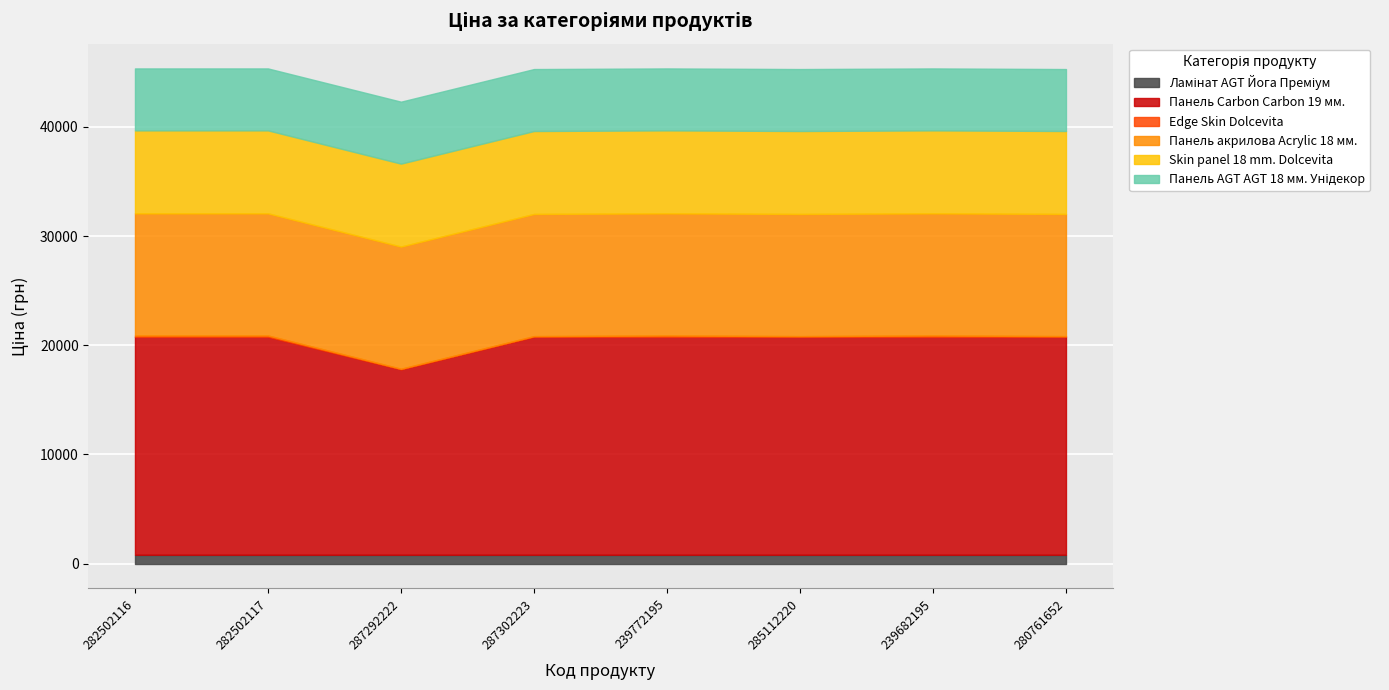

True or false: Skin panel 18 mm. Dolcevita has more than 0 interior local peaks.

False